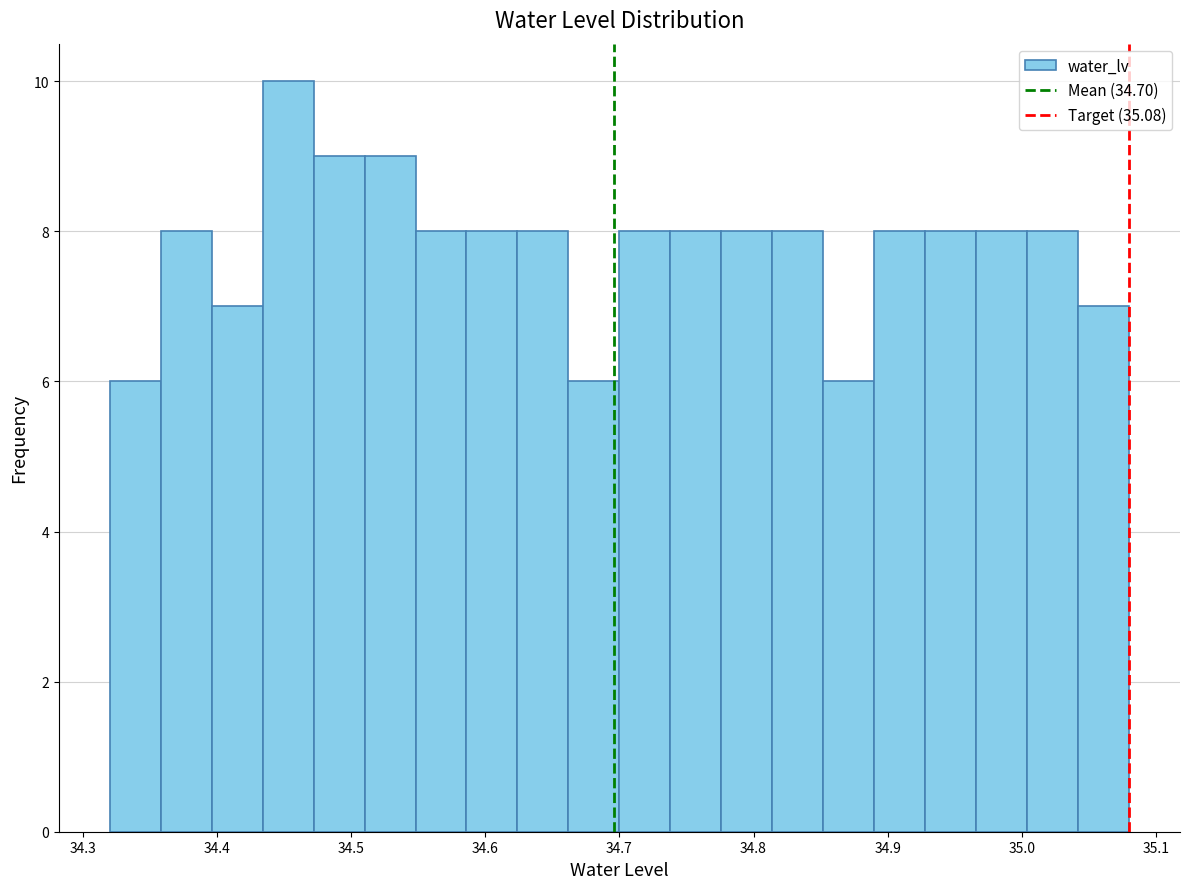

Read against the x-axis, roughly where is the centre of the tallest bar?

34.45